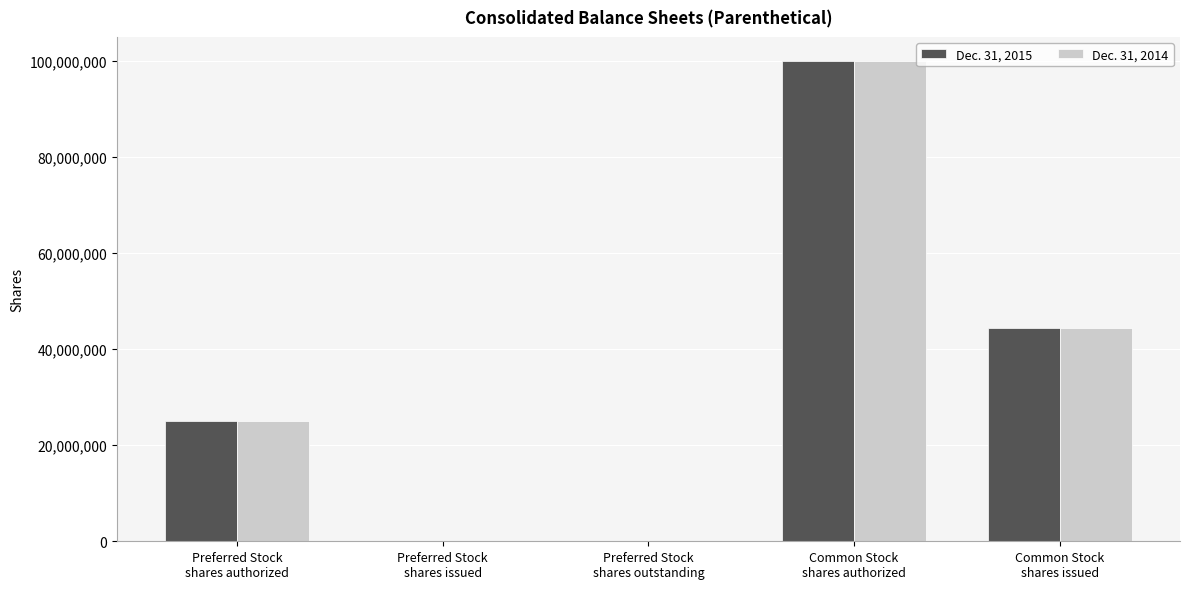

At which label is Dec. 31, 2014 closest to 50000000?

Common Stock
shares issued